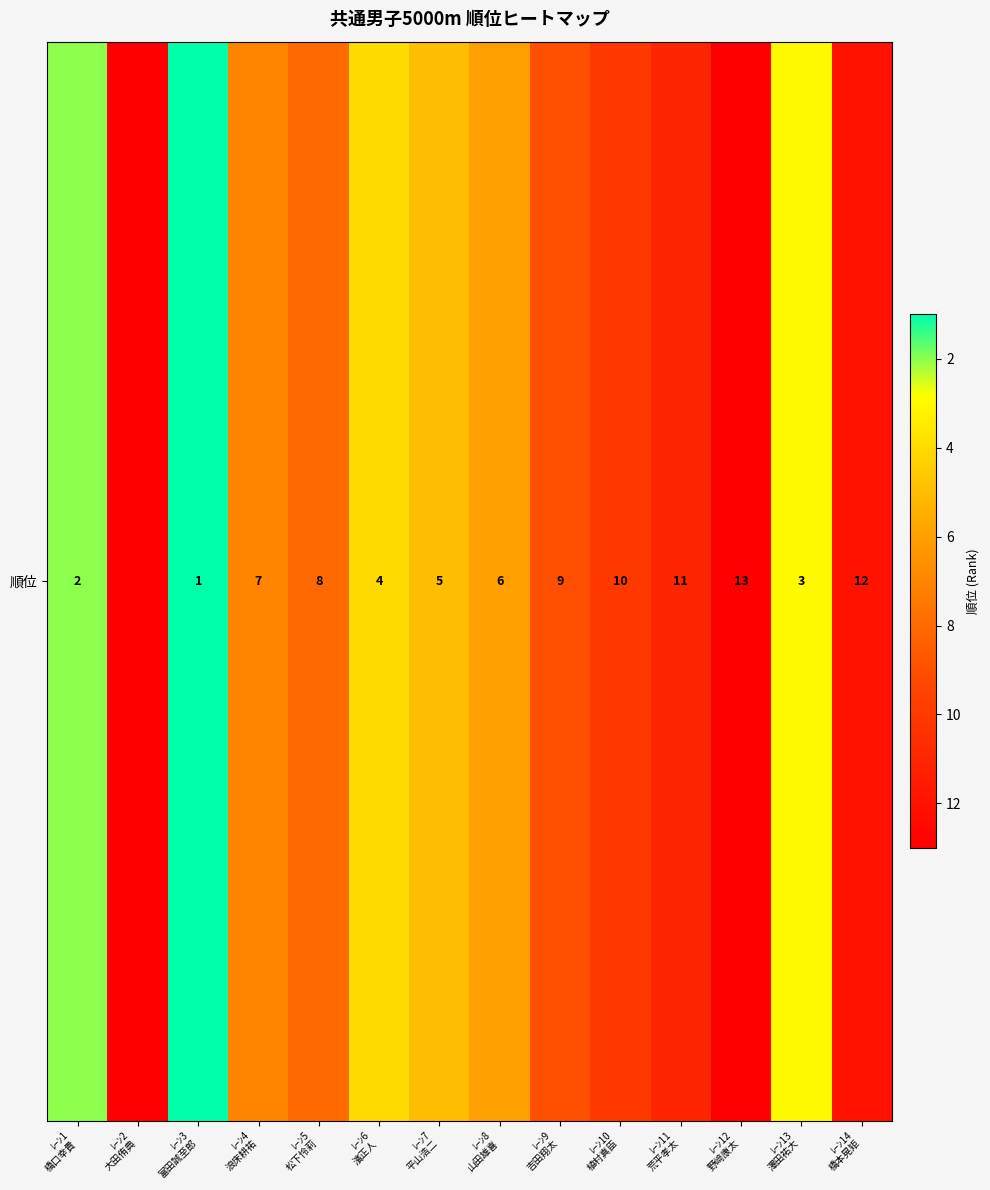

Is it true that the value at ﾚｰﾝ1
橋口幸貴 is 2.0?

True